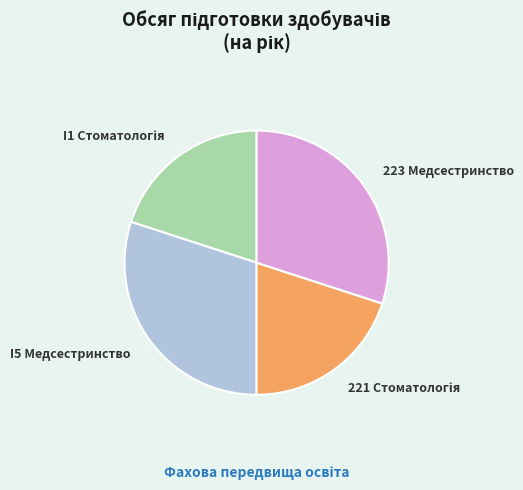

The I5 Медсестринство slice represents 42% of the pie. True or false?

False